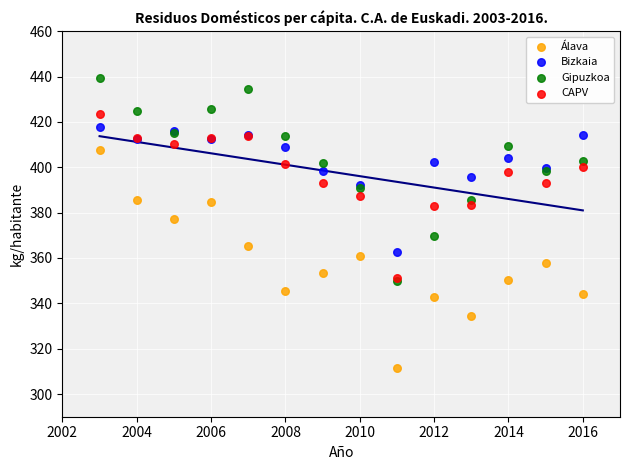

Across all series, what Y value is closest to 375?

377.1